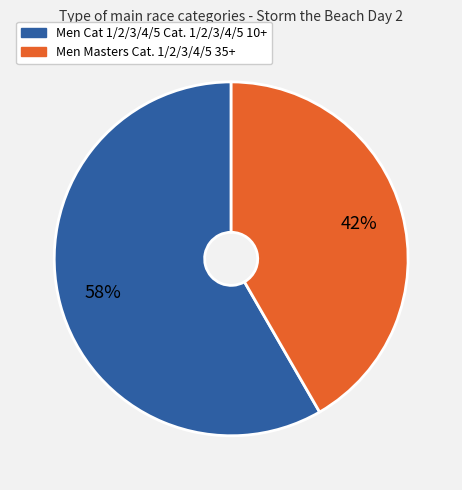

Which category has the smallest portion of the pie?

Men Masters Cat. 1/2/3/4/5 35+